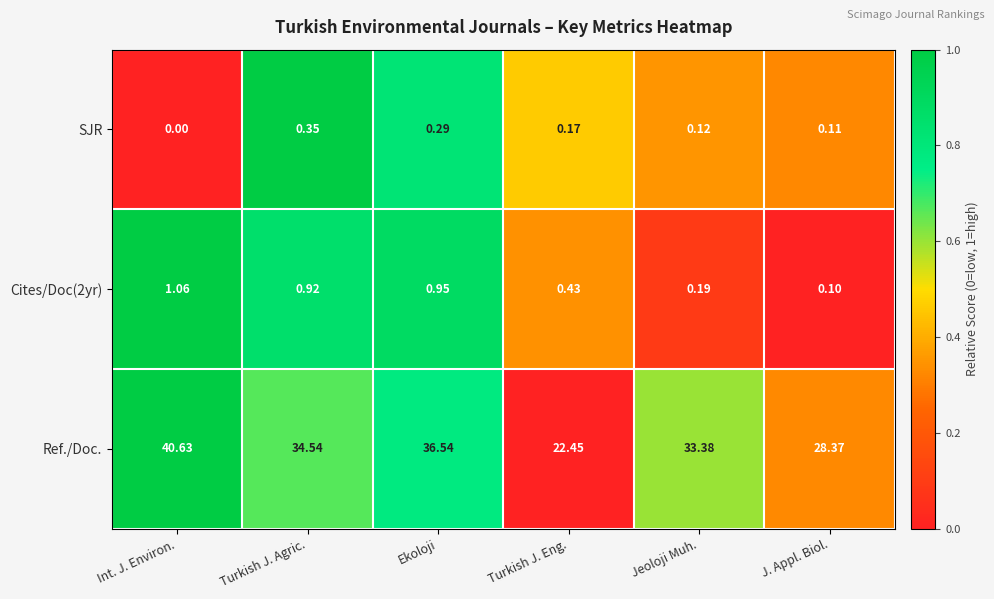

Which series has the widest spread of values?

Ref./Doc.